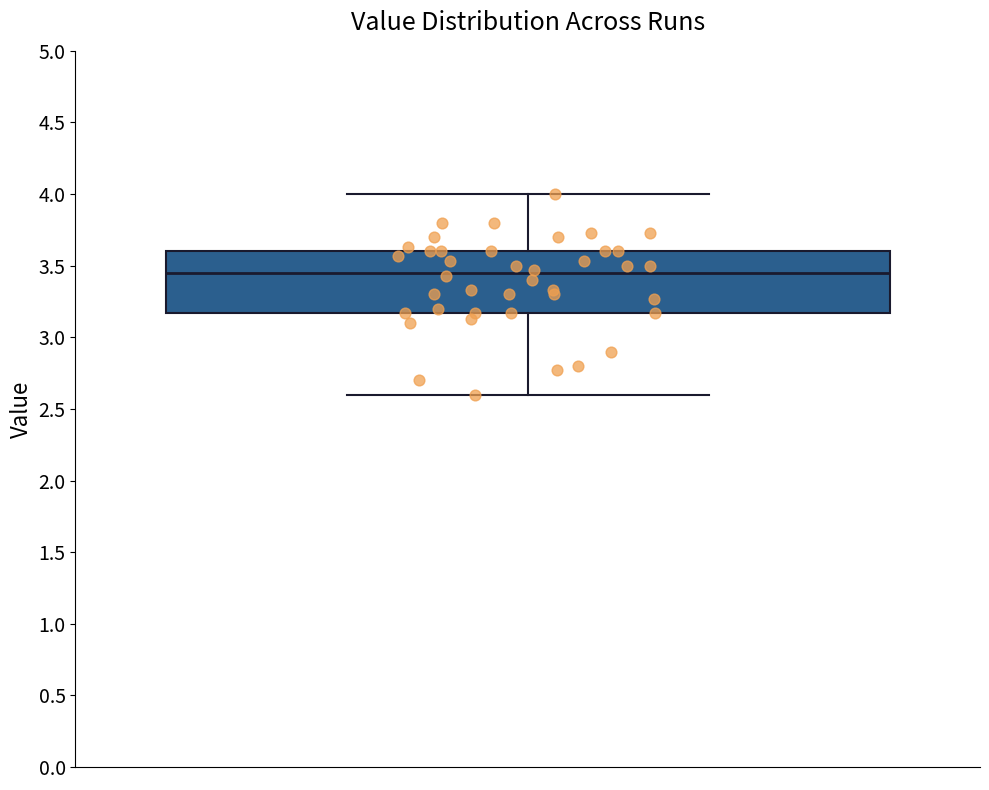

Transcribe this box plot: give where the median line is, the range the box spans, and where the two whiskers end, as read against the y-axis. The values are not printed on the chart, so give them approximately, as read against the axis.

median 3.45, box 3.15 to 3.60, whiskers 2.60 to 4.00